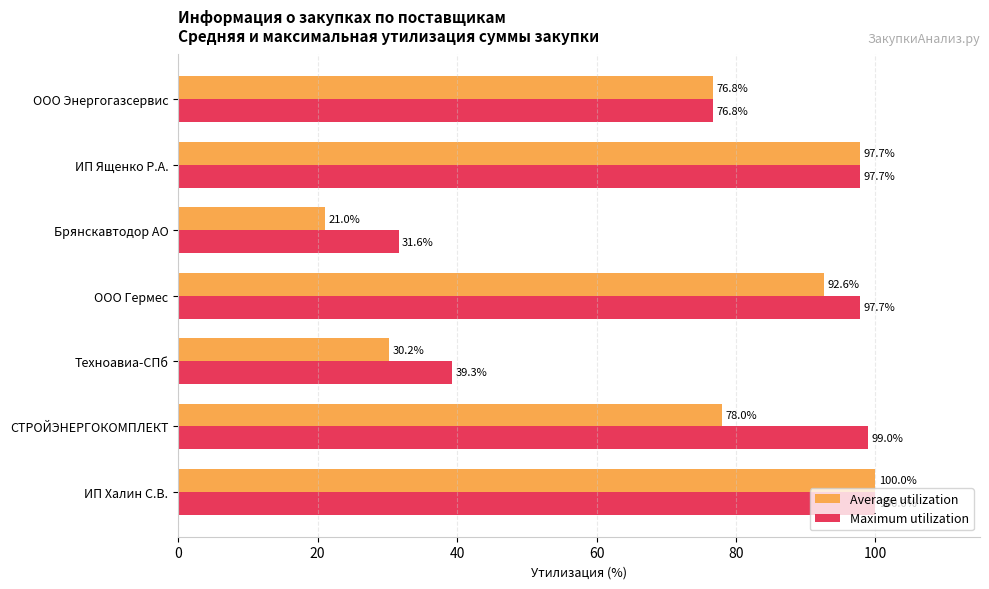

At which label is Maximum utilization closest to 65?

ООО Энергогазсервис